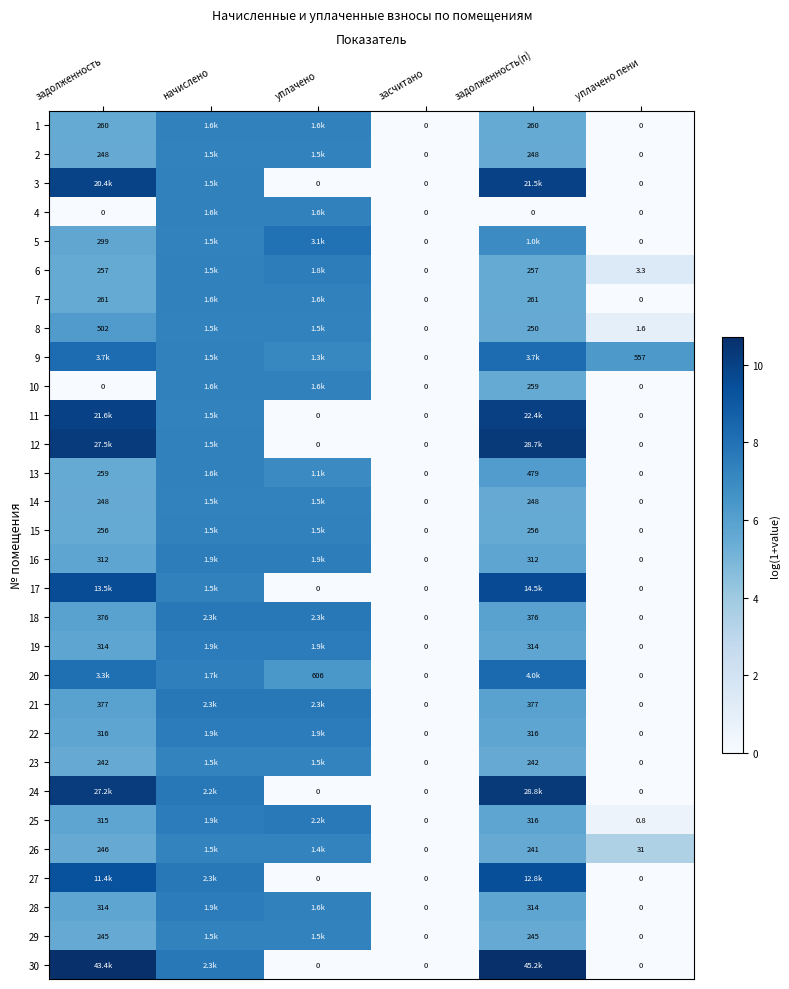

What is the approximate value of 26 at уплачено?

7.3